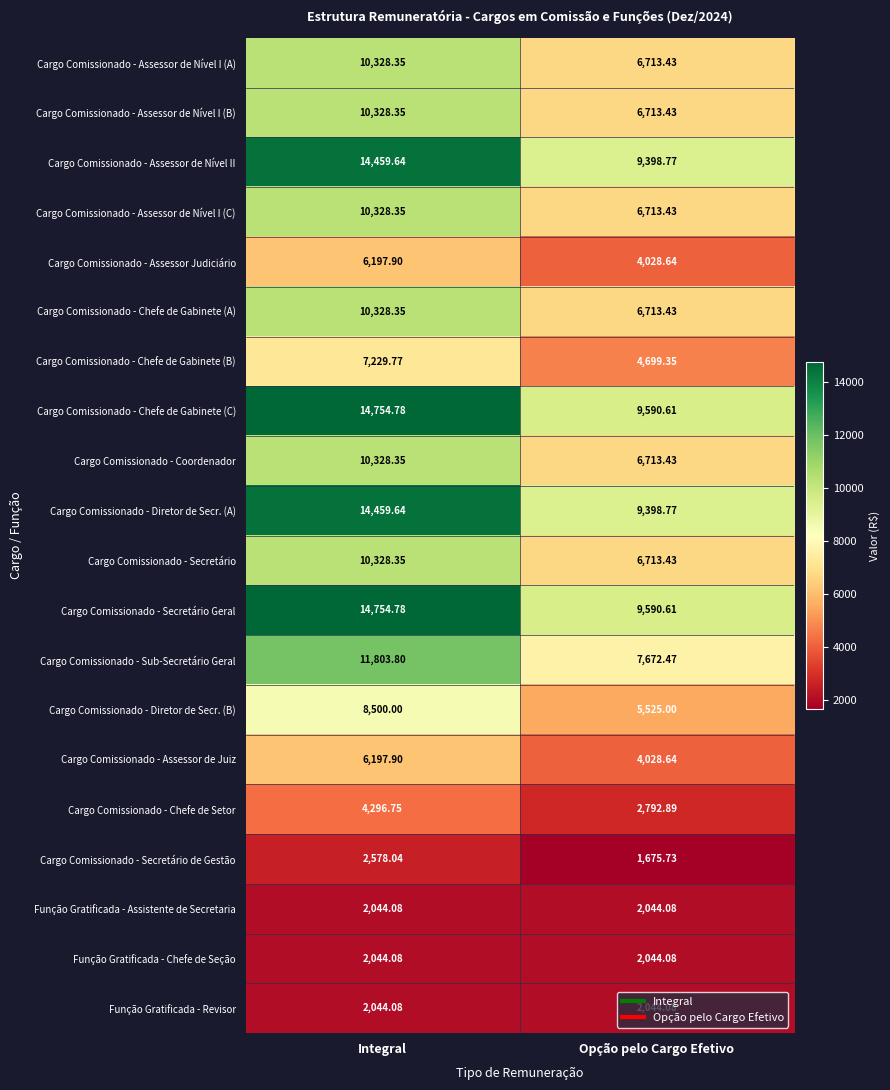

What is the maximum value shown in the chart?

14754.8